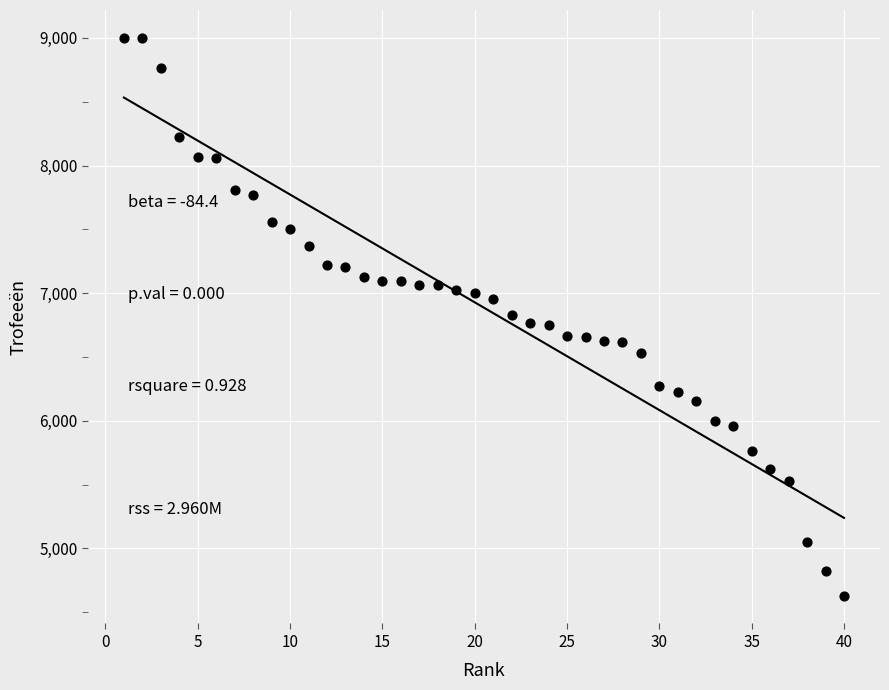

What is the range of X values (max minus min)?

39